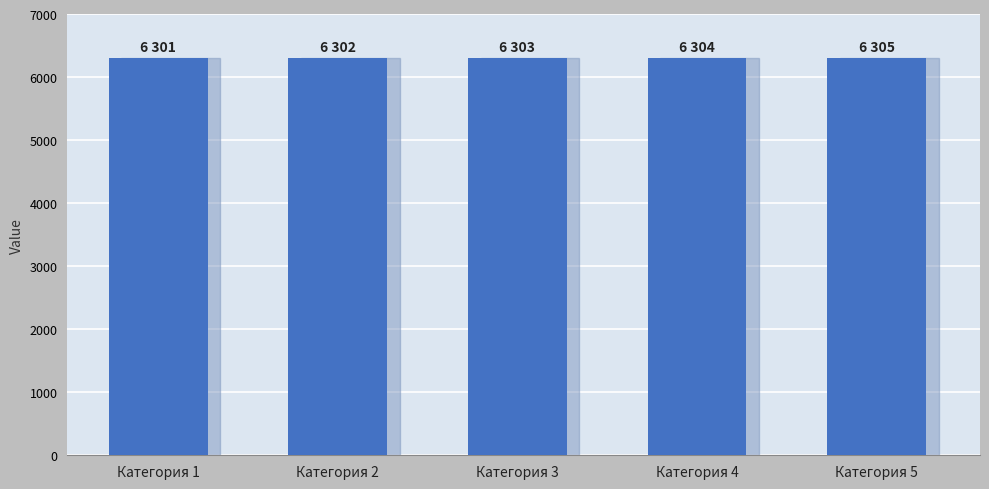

Is it true that the value at Категория 3 is 9166?

False